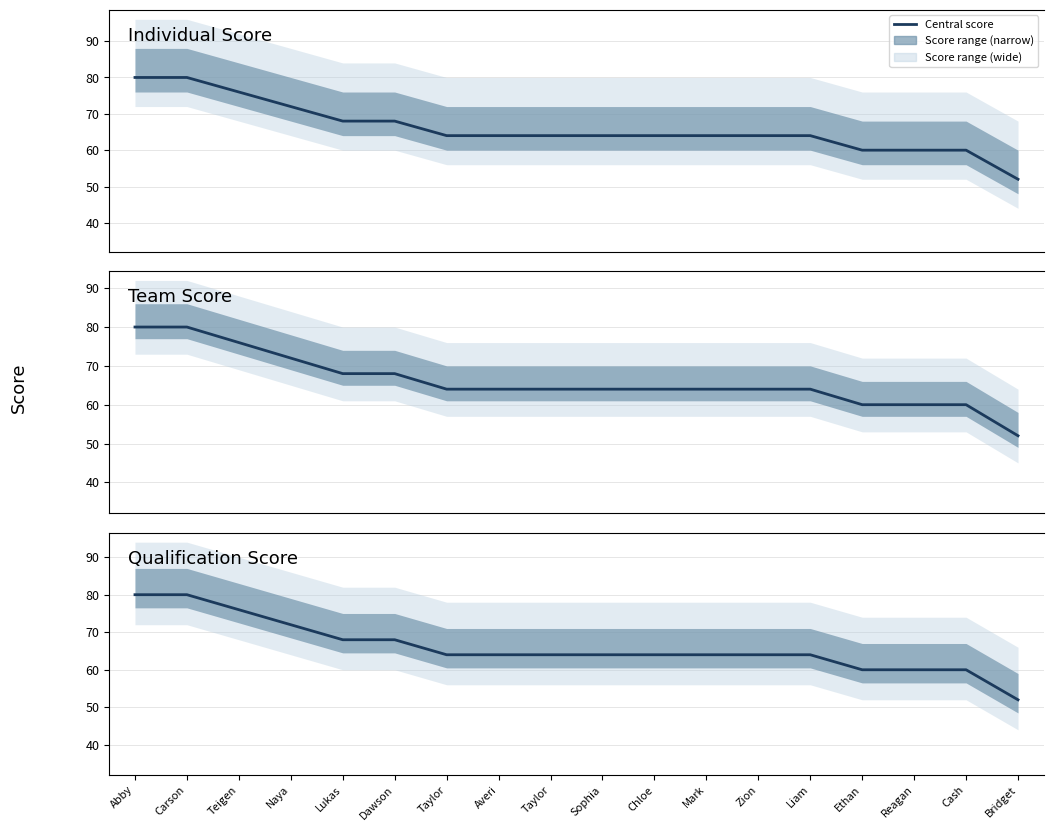

Which label corresponds to the largest value in the chart?

Abby